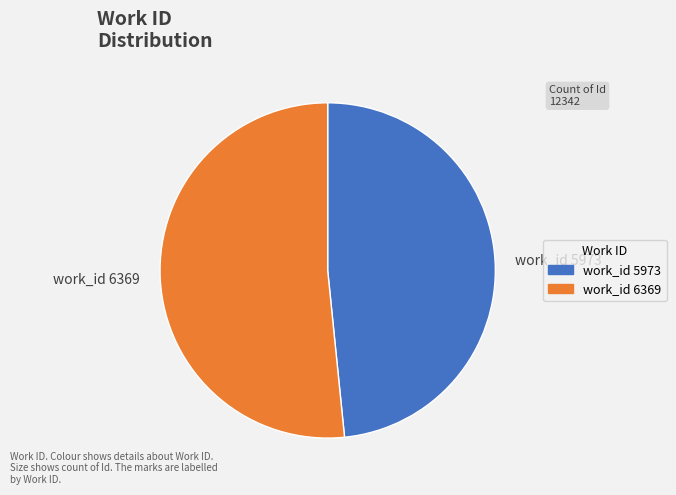

How many segments does this pie chart have?

2